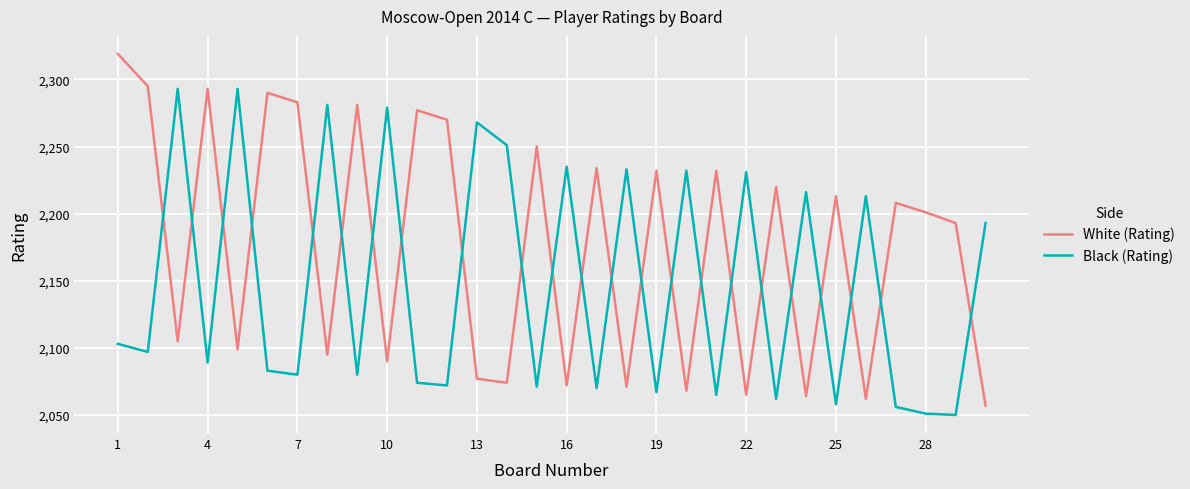

What is the difference between the maximum and minimum values in the White (Rating) series?

262